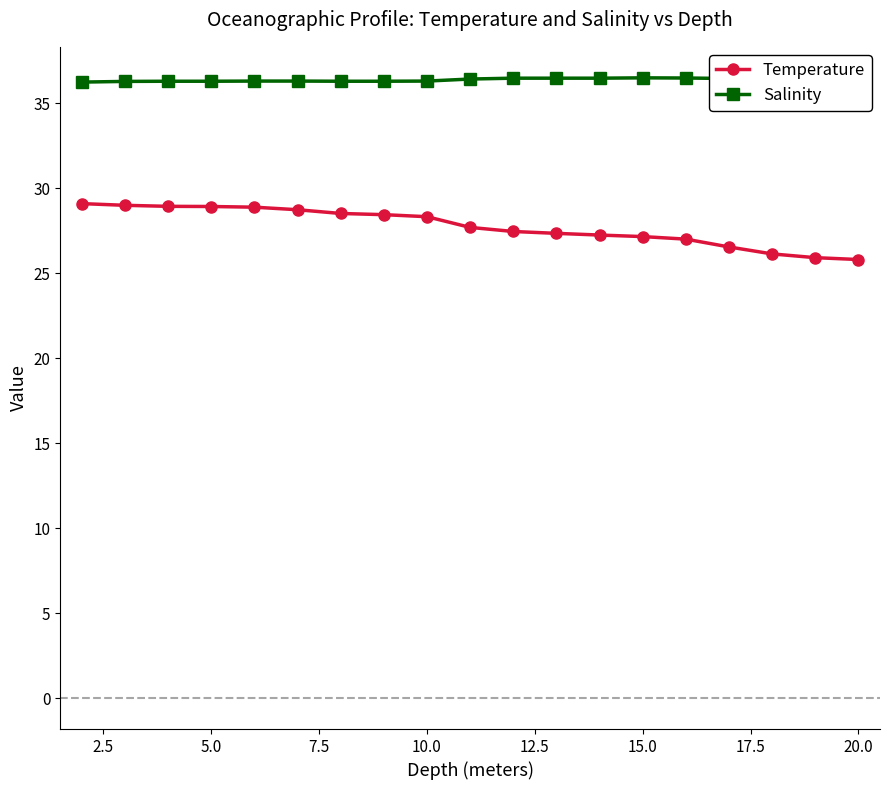

What is the sum of all Salinity values?

691.0